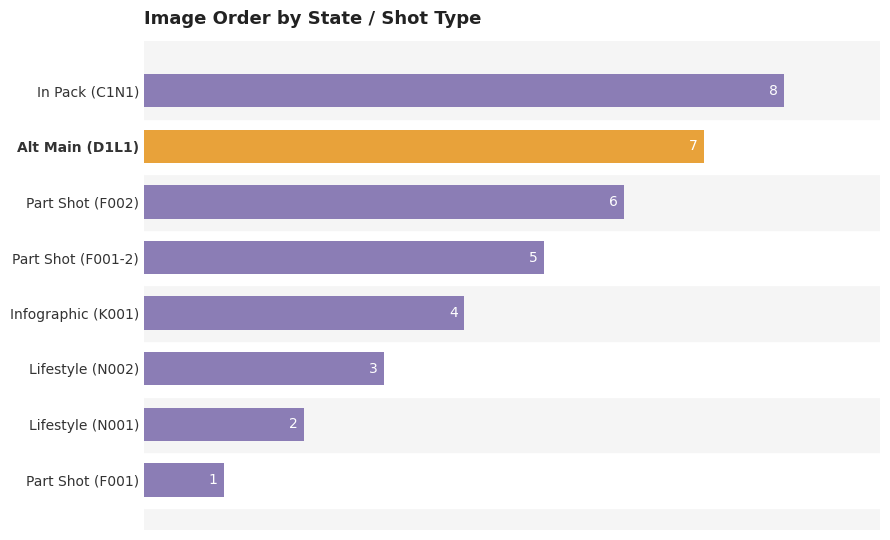

List the labels in order of value, largest first.

In Pack (C1N1), Alt Main (D1L1), Part Shot (F002), Part Shot (F001-2), Infographic (K001), Lifestyle (N002), Lifestyle (N001), Part Shot (F001)